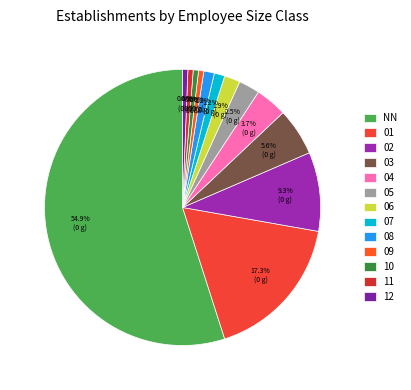

What is the largest slice in the pie chart?

NN